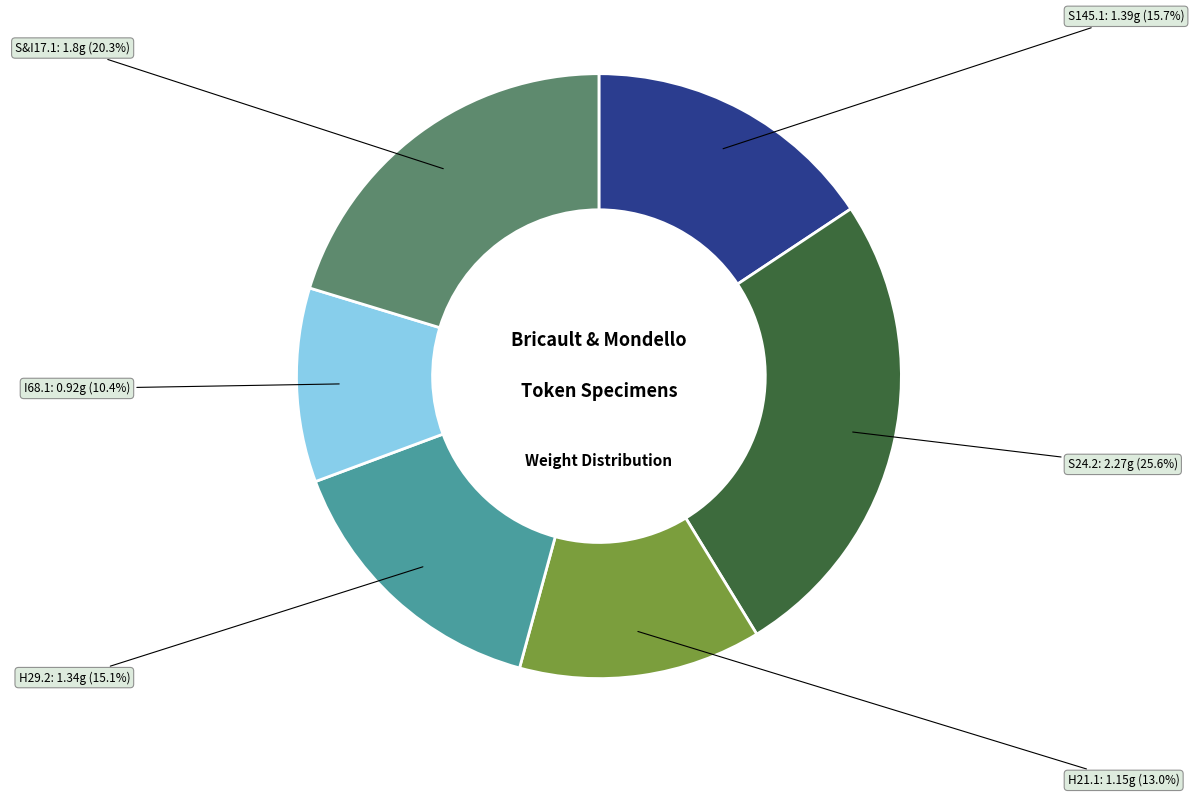

Is there a majority slice in this chart?

No